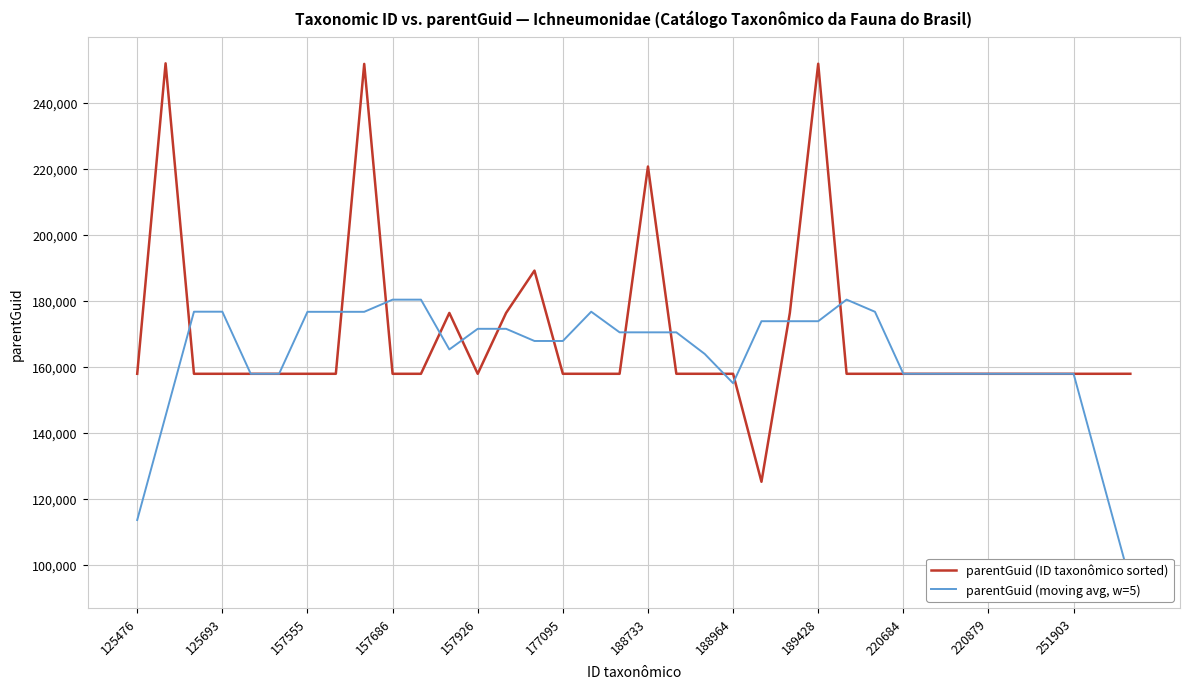

Which series has the largest total across all categories?

parentGuid (ID taxonômico sorted)